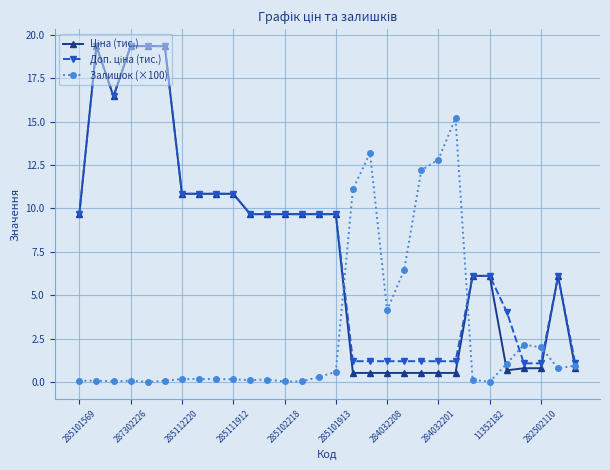

How many distinct data groups are displayed?

3